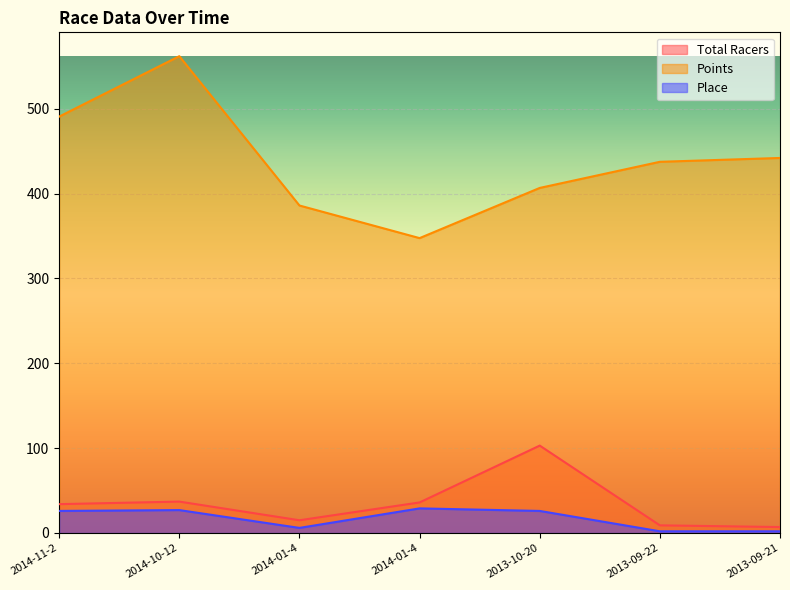

What is the sum of the Points values at 2013-09-21 and 2013-10-20?

848.7